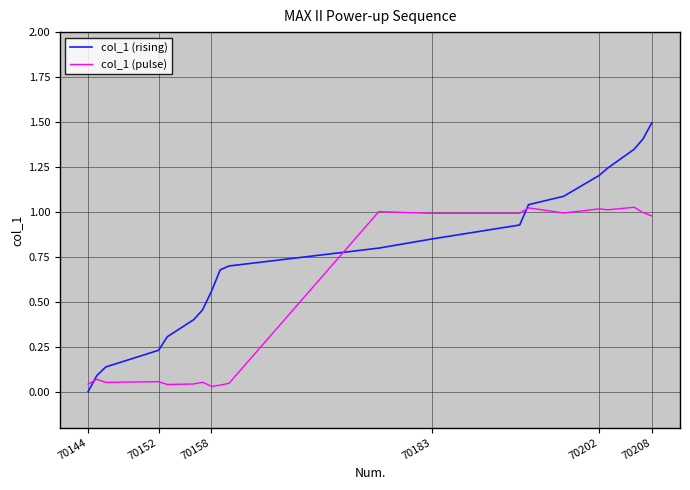

How many interior local peaks does the col_1 (pulse) series have?

7